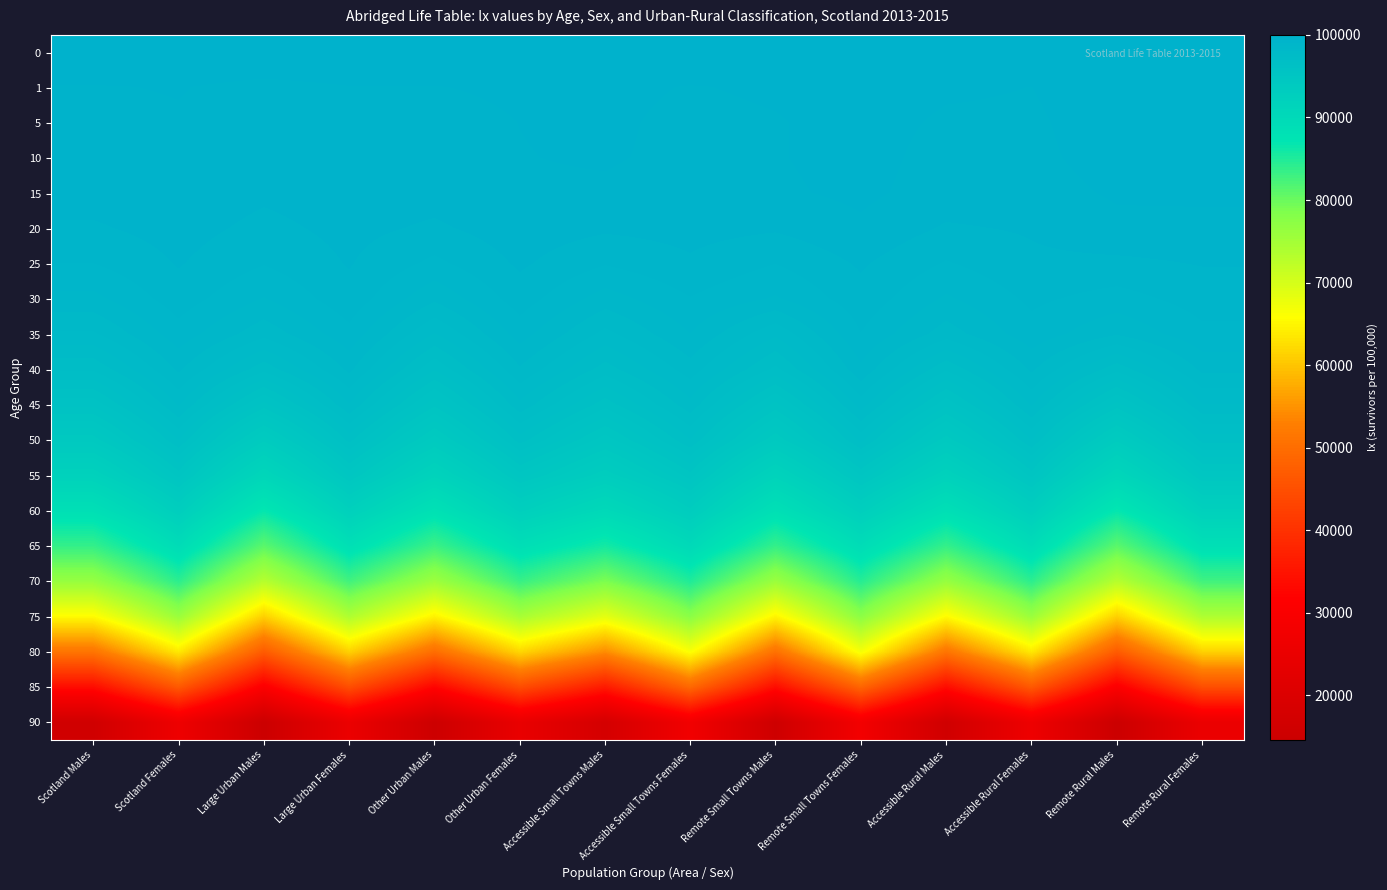

Reading left to right, transcribe all the data shown in this chart.

0: Scotland Males=100000.0	Scotland Females=100000.0	Large Urban Males=100000.0	Large Urban Females=100000.0	Other Urban Males=100000.0	Other Urban Females=100000.0	Accessible Small Towns Males=100000.0	Accessible Small Towns Females=100000.0	Remote Small Towns Males=100000.0	Remote Small Towns Females=100000.0	Accessible Rural Males=100000.0	Accessible Rural Females=100000.0	Remote Rural Males=100000.0	Remote Rural Females=100000.0
1: Scotland Males=99647.3	Scotland Females=99684.2	Large Urban Males=99564.0	Large Urban Females=99656.3	Other Urban Males=99658.9	Other Urban Females=99707.3	Accessible Small Towns Males=99744.2	Accessible Small Towns Females=99649.9	Remote Small Towns Males=99711.3	Remote Small Towns Females=99808.9	Accessible Rural Males=99707.8	Accessible Rural Females=99664.2	Remote Rural Males=99869.7	Remote Rural Females=99754.7
5: Scotland Males=99580.1	Scotland Females=99637.0	Large Urban Males=99504.1	Large Urban Females=99597.6	Other Urban Males=99574.6	Other Urban Females=99669.3	Accessible Small Towns Males=99721.1	Accessible Small Towns Females=99589.7	Remote Small Towns Males=99646.6	Remote Small Towns Females=99774.2	Accessible Rural Males=99626.2	Accessible Rural Females=99620.4	Remote Rural Males=99824.0	Remote Rural Females=99730.8
10: Scotland Males=99538.4	Scotland Females=99619.3	Large Urban Males=99468.7	Large Urban Females=99564.4	Other Urban Males=99526.2	Other Urban Females=99656.6	Accessible Small Towns Males=99698.2	Accessible Small Towns Females=99589.7	Remote Small Towns Males=99646.6	Remote Small Towns Females=99774.2	Accessible Rural Males=99559.8	Accessible Rural Females=99600.6	Remote Rural Males=99783.2	Remote Rural Females=99730.8
15: Scotland Males=99478.9	Scotland Females=99582.0	Large Urban Males=99399.5	Large Urban Females=99523.9	Other Urban Males=99474.5	Other Urban Females=99622.8	Accessible Small Towns Males=99616.9	Accessible Small Towns Females=99541.5	Remote Small Towns Males=99613.5	Remote Small Towns Females=99739.2	Accessible Rural Males=99521.8	Accessible Rural Females=99550.8	Remote Rural Males=99704.1	Remote Rural Females=99730.8
20: Scotland Males=99288.4	Scotland Females=99475.0	Large Urban Males=99233.3	Large Urban Females=99439.3	Other Urban Males=99274.7	Other Urban Females=99525.4	Accessible Small Towns Males=99392.2	Accessible Small Towns Females=99448.1	Remote Small Towns Males=99378.9	Remote Small Towns Females=99609.4	Accessible Rural Males=99293.2	Accessible Rural Females=99370.3	Remote Rural Males=99595.4	Remote Rural Females=99569.2
25: Scotland Males=98996.0	Scotland Females=99358.7	Large Urban Males=99018.6	Large Urban Females=99357.2	Other Urban Males=98915.9	Other Urban Females=99387.6	Accessible Small Towns Males=99027.1	Accessible Small Towns Females=99286.0	Remote Small Towns Males=99005.5	Remote Small Towns Females=99377.2	Accessible Rural Males=98970.5	Accessible Rural Females=99262.4	Remote Rural Males=99254.8	Remote Rural Females=99351.8
30: Scotland Males=98568.7	Scotland Females=99178.2	Large Urban Males=98648.5	Large Urban Females=99222.3	Other Urban Males=98399.2	Other Urban Females=99173.7	Accessible Small Towns Males=98508.1	Accessible Small Towns Females=98984.4	Remote Small Towns Males=98626.9	Remote Small Towns Females=99215.4	Accessible Rural Males=98616.3	Accessible Rural Females=99068.8	Remote Rural Males=98861.8	Remote Rural Females=99148.2
35: Scotland Males=97948.9	Scotland Females=98861.9	Large Urban Males=98105.3	Large Urban Females=98899.4	Other Urban Males=97644.9	Other Urban Females=98817.4	Accessible Small Towns Males=97896.2	Accessible Small Towns Females=98660.8	Remote Small Towns Males=97726.9	Remote Small Towns Females=98989.8	Accessible Rural Males=98160.1	Accessible Rural Females=98872.4	Remote Rural Males=98366.1	Remote Rural Females=98917.5
40: Scotland Males=97051.1	Scotland Females=98395.0	Large Urban Males=97113.2	Large Urban Females=98415.0	Other Urban Males=96706.4	Other Urban Females=98289.0	Accessible Small Towns Males=97176.6	Accessible Small Towns Females=98177.7	Remote Small Towns Males=96909.2	Remote Small Towns Females=98589.1	Accessible Rural Males=97051.1	Accessible Rural Females=98395.0	Remote Rural Males=97113.2	Remote Rural Females=98415.0
45: Scotland Males=95759.1	Scotland Females=97712.6	Large Urban Males=95546.6	Large Urban Females=97644.6	Other Urban Males=95422.4	Other Urban Females=97578.8	Accessible Small Towns Males=96139.0	Accessible Small Towns Females=97554.1	Remote Small Towns Males=95556.5	Remote Small Towns Females=97830.1	Accessible Rural Males=95759.1	Accessible Rural Females=97712.6	Remote Rural Males=95546.6	Remote Rural Females=97644.6
50: Scotland Males=94130.9	Scotland Females=96683.3	Large Urban Males=93462.5	Large Urban Females=96462.6	Other Urban Males=93785.3	Other Urban Females=96504.1	Accessible Small Towns Males=94794.2	Accessible Small Towns Females=96653.9	Remote Small Towns Males=94026.7	Remote Small Towns Females=96791.2	Accessible Rural Males=94130.9	Accessible Rural Females=96683.3	Remote Rural Males=93462.5	Remote Rural Females=96462.6
55: Scotland Males=91930.7	Scotland Females=95146.4	Large Urban Males=90816.3	Large Urban Females=94785.3	Other Urban Males=91532.8	Other Urban Females=94881.4	Accessible Small Towns Males=93046.8	Accessible Small Towns Females=95208.9	Remote Small Towns Males=91549.6	Remote Small Towns Females=95031.6	Accessible Rural Males=91930.7	Accessible Rural Females=95146.4	Remote Rural Males=90816.3	Remote Rural Females=94785.3
60: Scotland Males=88559.7	Scotland Females=92817.6	Large Urban Males=86831.1	Large Urban Females=92191.0	Other Urban Males=88113.2	Other Urban Females=92502.2	Accessible Small Towns Males=90158.5	Accessible Small Towns Females=93214.4	Remote Small Towns Males=88443.4	Remote Small Towns Females=92640.8	Accessible Rural Males=88559.7	Accessible Rural Females=92817.6	Remote Rural Males=86831.1	Remote Rural Females=92191.0
65: Scotland Males=83626.7	Scotland Females=89409.9	Large Urban Males=81071.1	Large Urban Females=88505.7	Other Urban Males=83116.5	Other Urban Females=88829.3	Accessible Small Towns Males=85786.7	Accessible Small Towns Females=90082.8	Remote Small Towns Males=83627.4	Remote Small Towns Females=89279.8	Accessible Rural Males=83626.7	Accessible Rural Females=89409.9	Remote Rural Males=81071.1	Remote Rural Females=88505.7
70: Scotland Males=76364.8	Scotland Females=84193.8	Large Urban Males=73167.9	Large Urban Females=82769.6	Other Urban Males=75653.5	Other Urban Females=83402.4	Accessible Small Towns Males=78823.7	Accessible Small Towns Females=85028.3	Remote Small Towns Males=75924.7	Remote Small Towns Females=84586.0	Accessible Rural Males=76364.8	Accessible Rural Females=84193.8	Remote Rural Males=73167.9	Remote Rural Females=82769.6
75: Scotland Males=65502.5	Scotland Females=75963.3	Large Urban Males=61174.8	Large Urban Females=73982.6	Other Urban Males=64595.9	Other Urban Females=74603.5	Accessible Small Towns Males=68516.1	Accessible Small Towns Females=77543.8	Remote Small Towns Males=64856.9	Remote Small Towns Females=77357.3	Accessible Rural Males=65502.5	Accessible Rural Females=75963.3	Remote Rural Males=61174.8	Remote Rural Females=73982.6
80: Scotland Males=51266.1	Scotland Females=63713.7	Large Urban Males=47051.9	Large Urban Females=61334.7	Other Urban Males=50095.0	Other Urban Females=61876.1	Accessible Small Towns Males=54413.5	Accessible Small Towns Females=66222.8	Remote Small Towns Males=50722.6	Remote Small Towns Females=66740.1	Accessible Rural Males=51266.1	Accessible Rural Females=63713.7	Remote Rural Males=47051.9	Remote Rural Females=61334.7
85: Scotland Males=33787.4	Scotland Females=46592.9	Large Urban Males=30672.2	Large Urban Females=44807.0	Other Urban Males=32417.6	Other Urban Females=44552.7	Accessible Small Towns Males=36132.9	Accessible Small Towns Females=49188.9	Remote Small Towns Males=33880.2	Remote Small Towns Females=48650.3	Accessible Rural Males=33787.4	Accessible Rural Females=46592.9	Remote Rural Males=30672.2	Remote Rural Females=44807.0
90: Scotland Males=16056.9	Scotland Females=26170.7	Large Urban Males=14597.2	Large Urban Females=25171.2	Other Urban Males=15000.3	Other Urban Females=24438.0	Accessible Small Towns Males=17564.1	Accessible Small Towns Females=27305.4	Remote Small Towns Males=15381.5	Remote Small Towns Females=27779.3	Accessible Rural Males=16056.9	Accessible Rural Females=26170.7	Remote Rural Males=14597.2	Remote Rural Females=25171.2